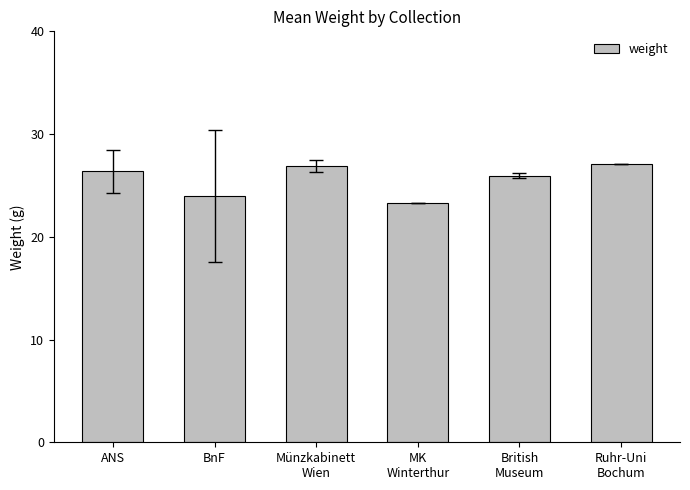

Count the number of categories in the chart.

6